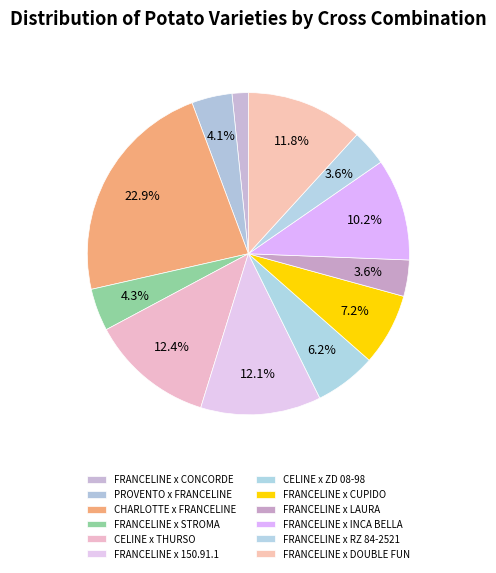

Count the number of slices in the pie.

12